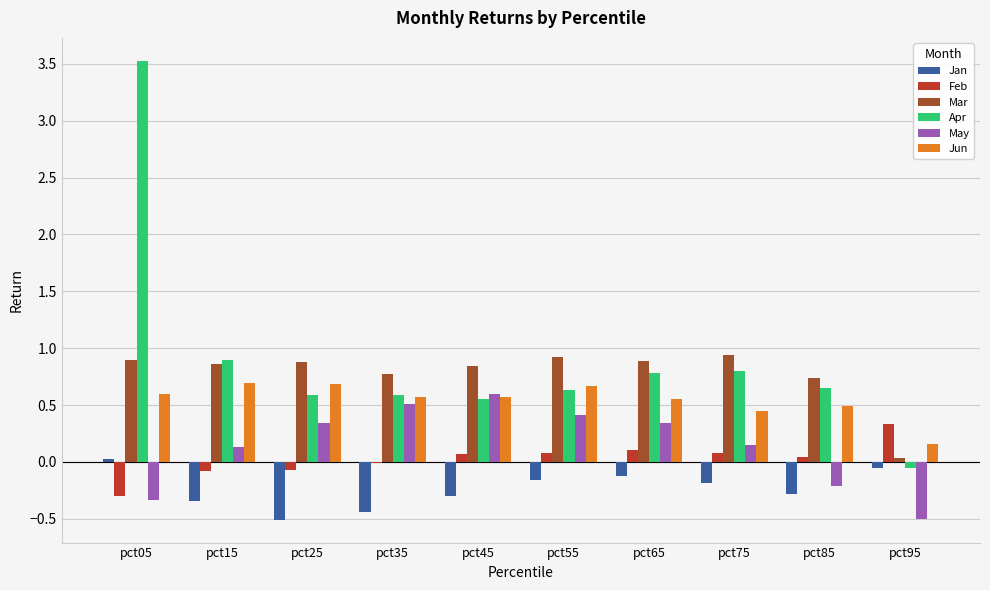

Which category has the highest value across all series?

pct05